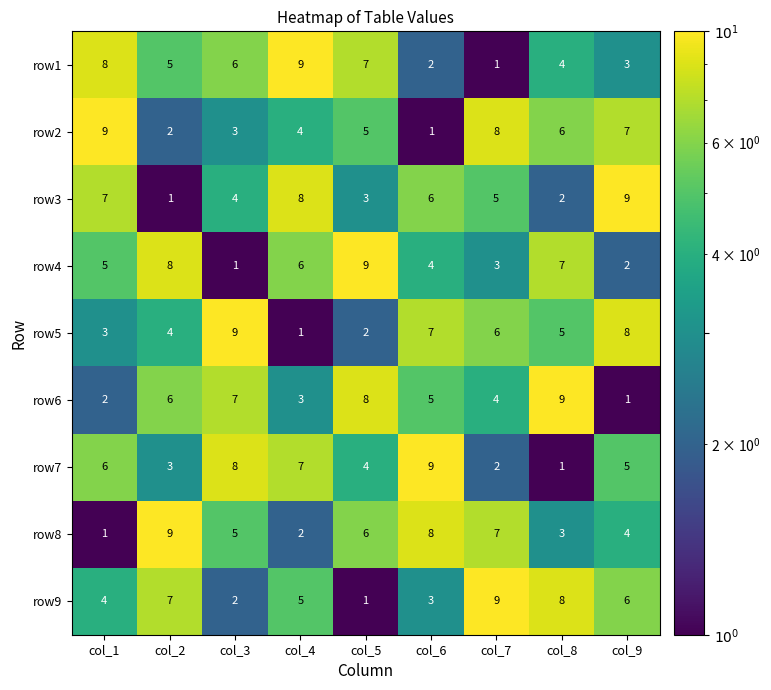

At which label does row6 reach its peak?

col_8